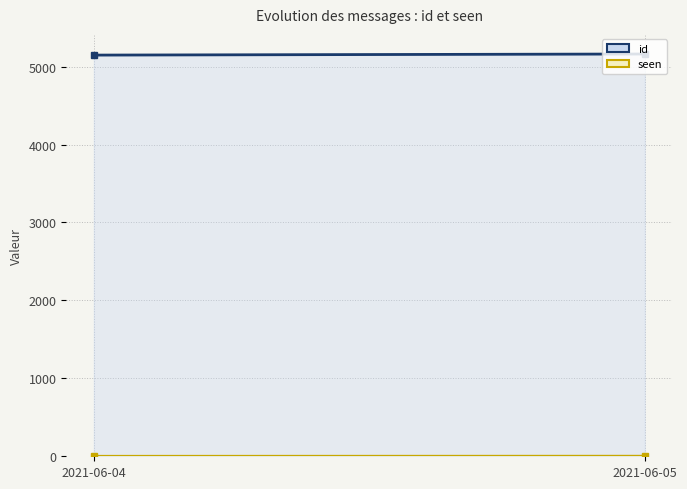

What is the total value across all series at 2021-06-05?

5163